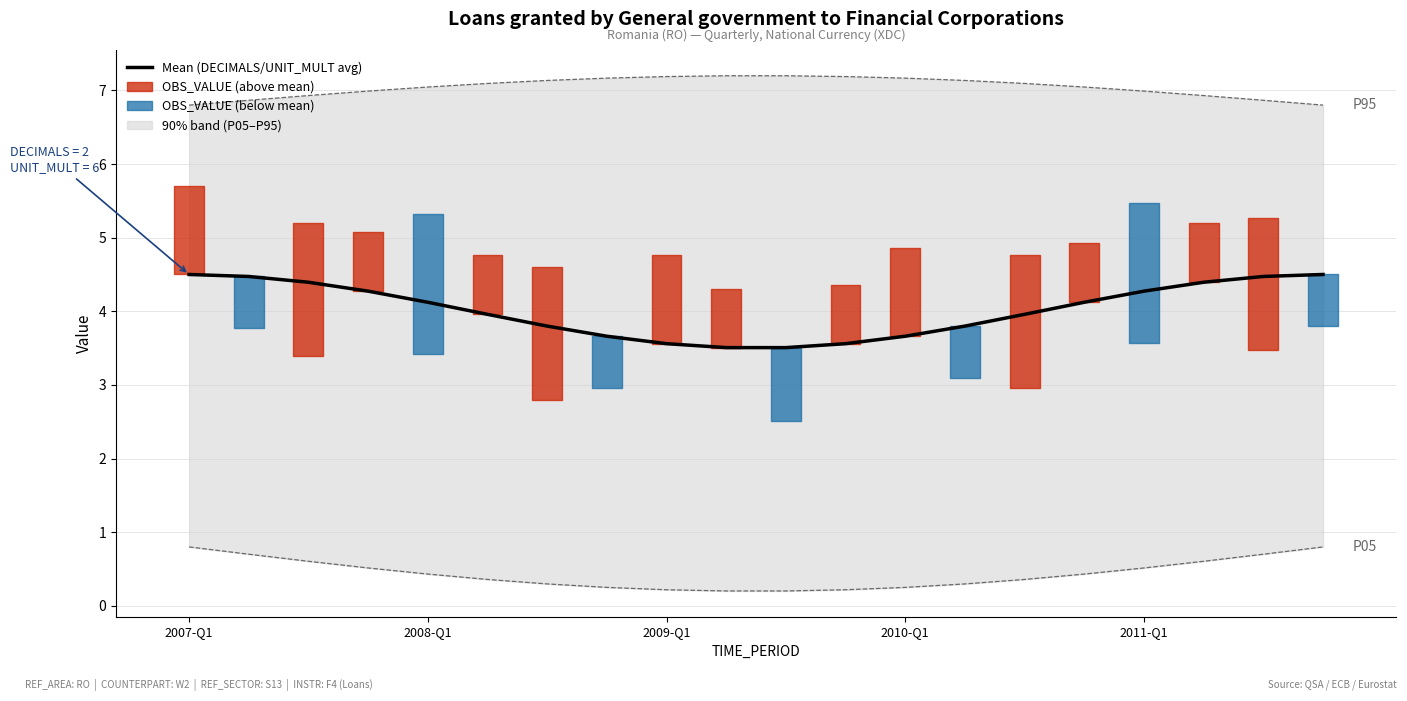

At which label does the data first exceed 4?

2007-Q1